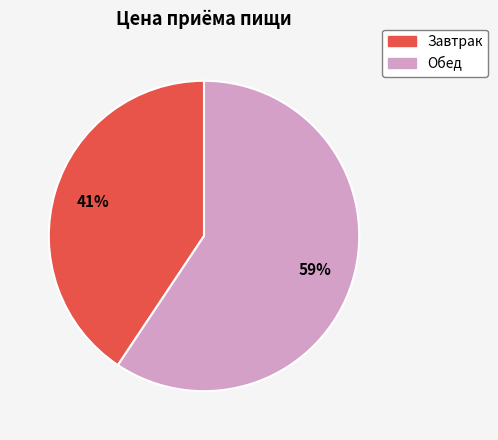

True or false: Завтрак accounts for 41% of the total.

True